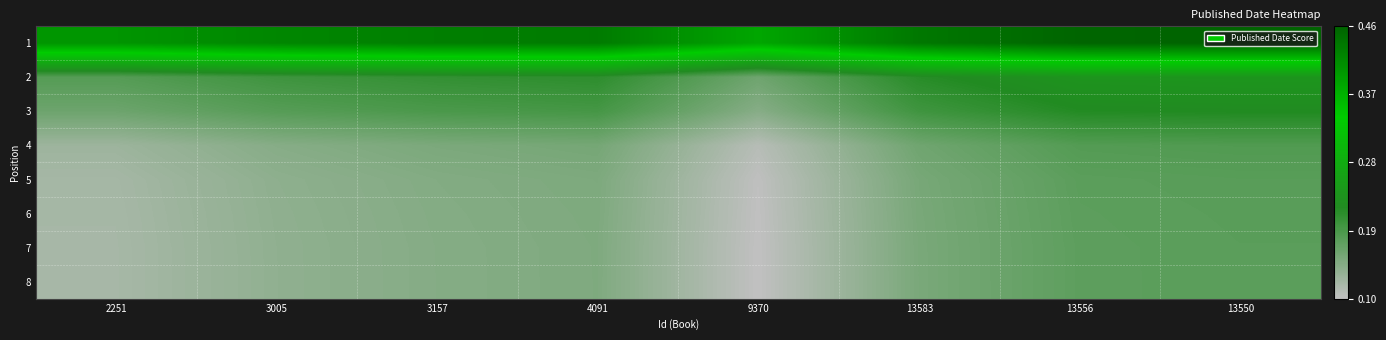

Reading left to right, extract all data points from this chart.

1: 2251=0.8	3005=0.9	3157=0.9	4091=0.9	9370=0.8	13583=0.9	13556=1.0	13550=1.0
2: 2251=0.2	3005=0.3	3157=0.3	4091=0.3	9370=0.2	13583=0.3	13556=0.4	13550=0.4
3: 2251=0.2	3005=0.2	3157=0.2	4091=0.3	9370=0.1	13583=0.3	13556=0.3	13550=0.3
4: 2251=0.1	3005=0.1	3157=0.1	4091=0.2	9370=0.0	13583=0.2	13556=0.2	13550=0.2
5: 2251=0.1	3005=0.1	3157=0.1	4091=0.1	9370=0.0	13583=0.2	13556=0.2	13550=0.2
6: 2251=0.1	3005=0.1	3157=0.1	4091=0.1	9370=0.0	13583=0.2	13556=0.2	13550=0.2
7: 2251=0.1	3005=0.1	3157=0.1	4091=0.1	9370=0.0	13583=0.1	13556=0.2	13550=0.2
8: 2251=0.1	3005=0.1	3157=0.1	4091=0.1	9370=0.0	13583=0.1	13556=0.2	13550=0.2